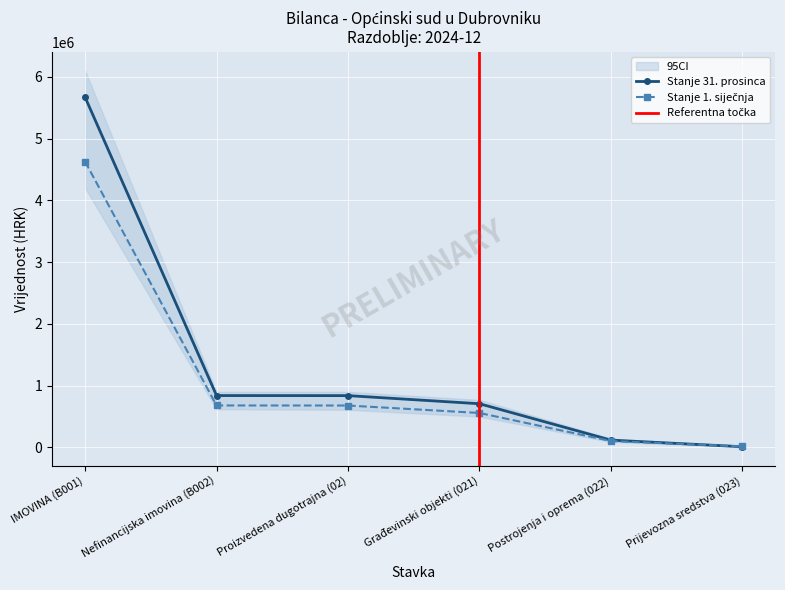

What is the total value across all series at Građevinski objekti (021)?

1266278.7